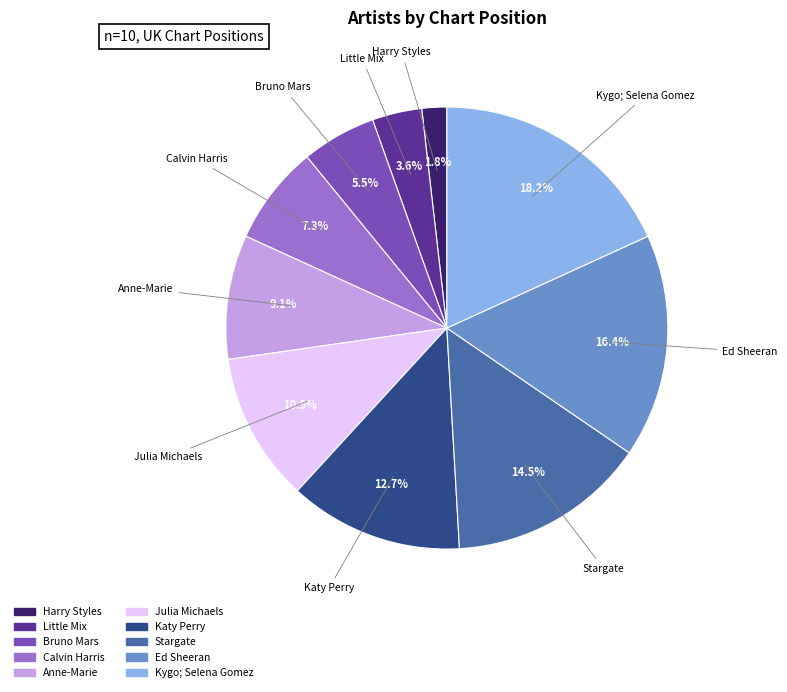

What is the smallest slice in the pie chart?

Harry Styles